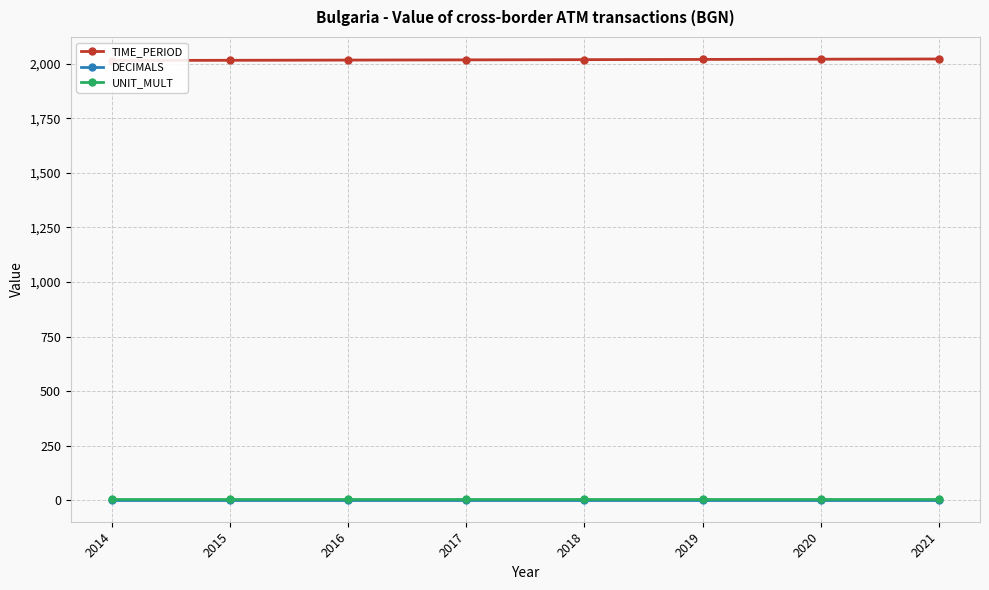

Reading left to right, what are all the values shown in this chart?

TIME_PERIOD: 2014=2014	2015=2015	2016=2016	2017=2017	2018=2018	2019=2019	2020=2020	2021=2021
DECIMALS: 2014=3	2015=3	2016=3	2017=3	2018=3	2019=3	2020=3	2021=3
UNIT_MULT: 2014=6	2015=6	2016=6	2017=6	2018=6	2019=6	2020=6	2021=6